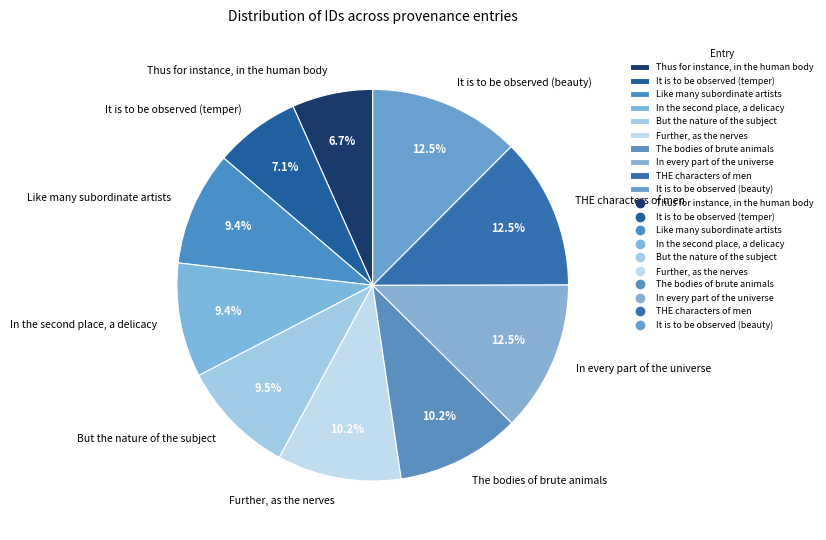

To the nearest percent, what is the difference between the Like many subordinate artists and THE characters of men slice percentages?

3%